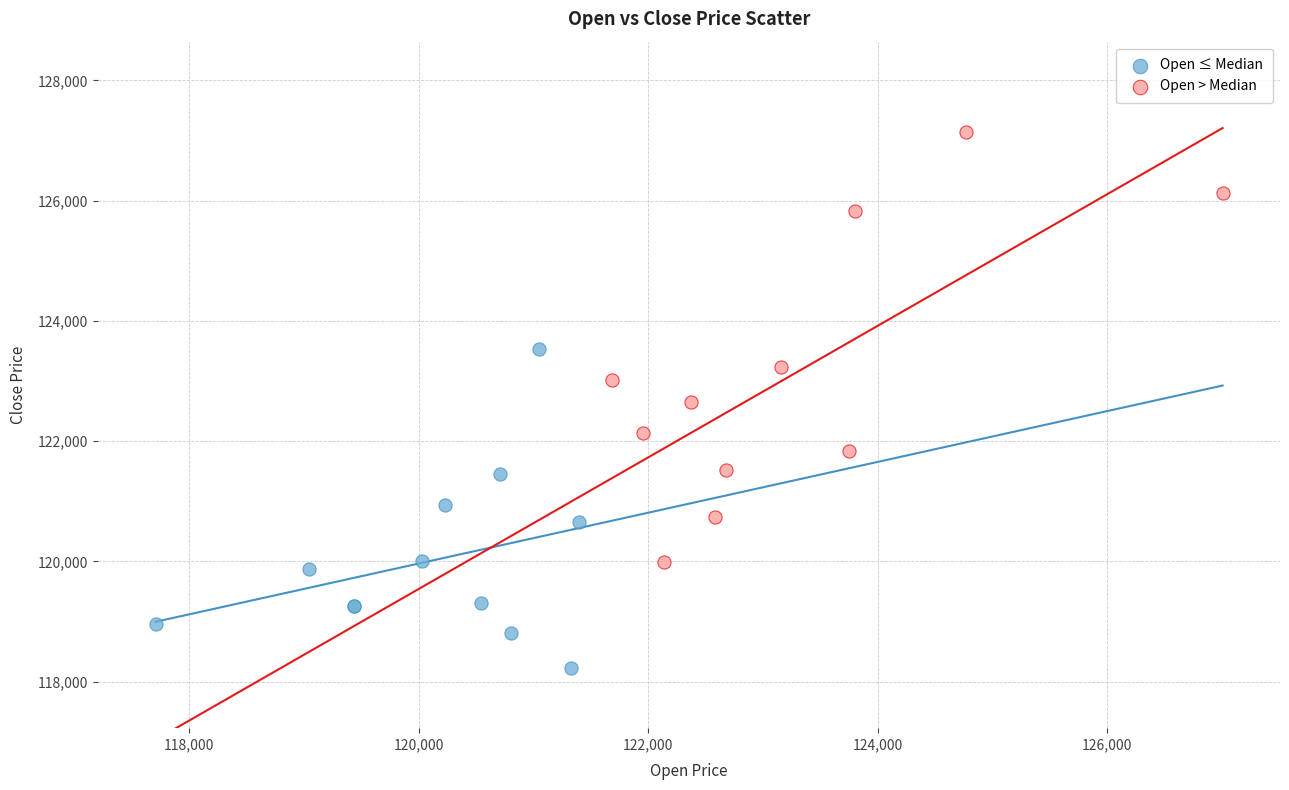

Which series contains the lowest Y value?

Open ≤ Median